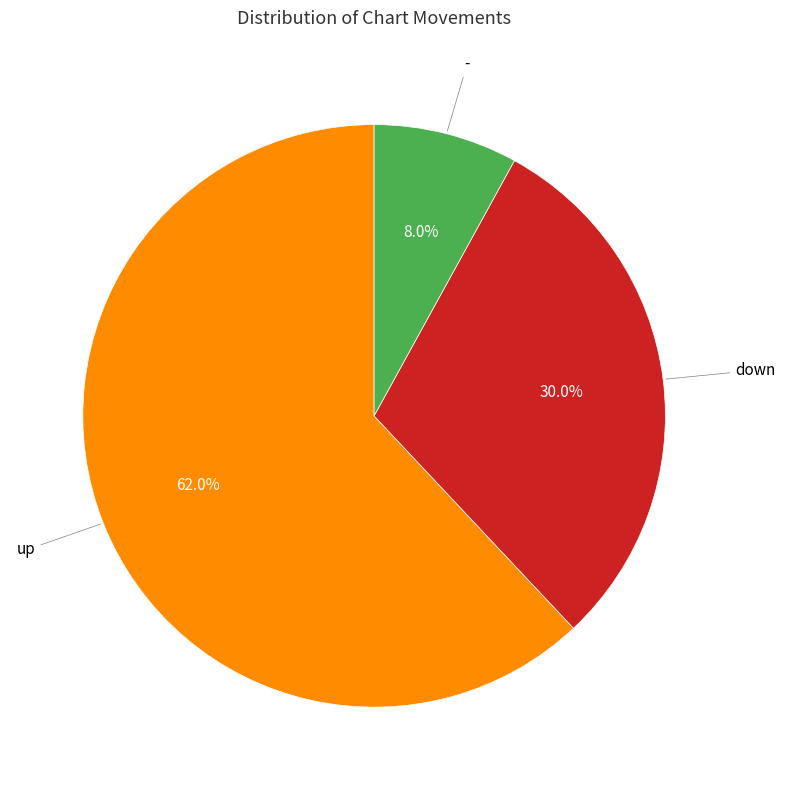

How many segments does this pie chart have?

3